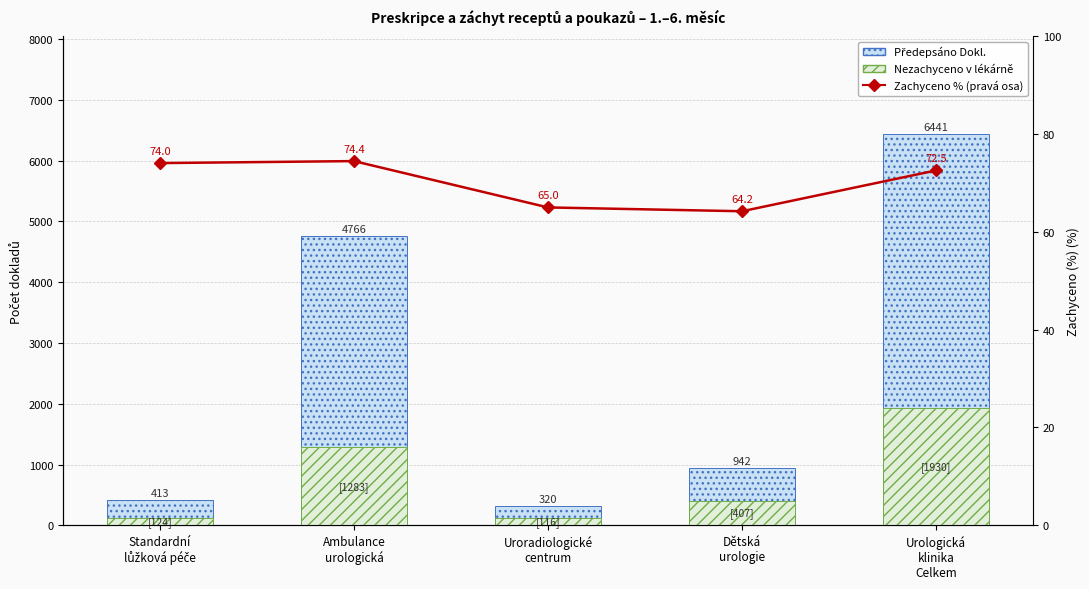

Reading left to right, transcribe all the data shown in this chart.

Předepsáno Dokl.: 413.0	4766.0	320.0	942.0	6441.0
Nezachyceno v lékárně: 124.0	1283.0	116.0	407.0	1930.0
Zachyceno % (pravá osa): 74.0	74.4	65.0	64.2	72.5